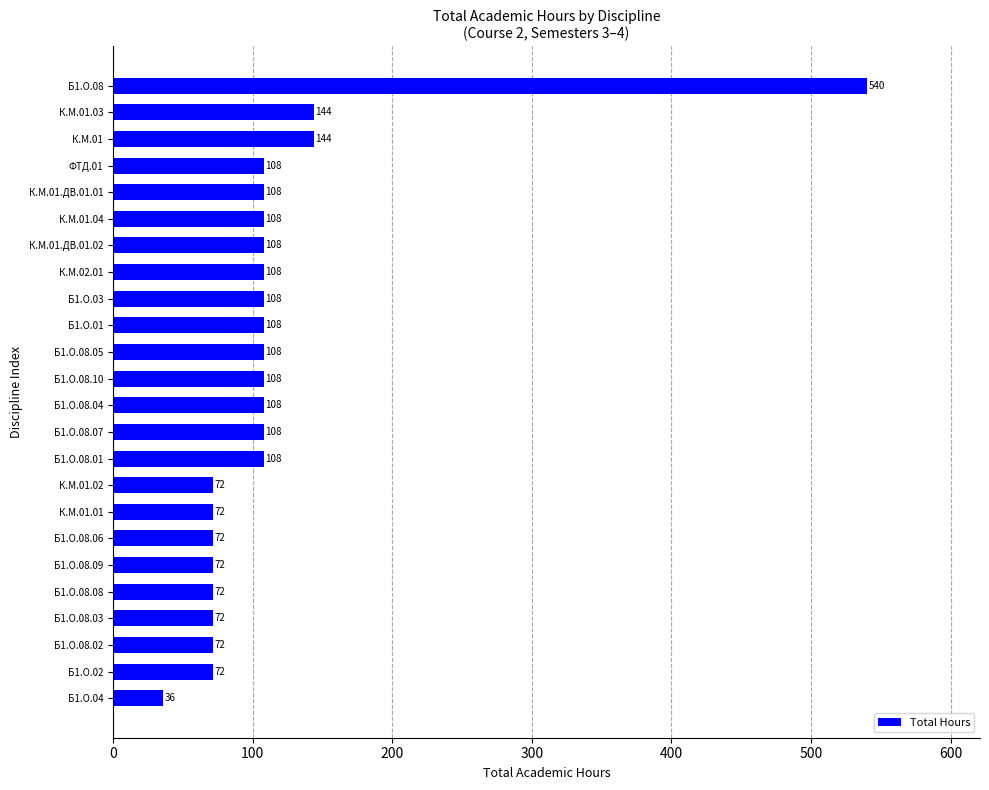

What is the greatest value displayed?

540